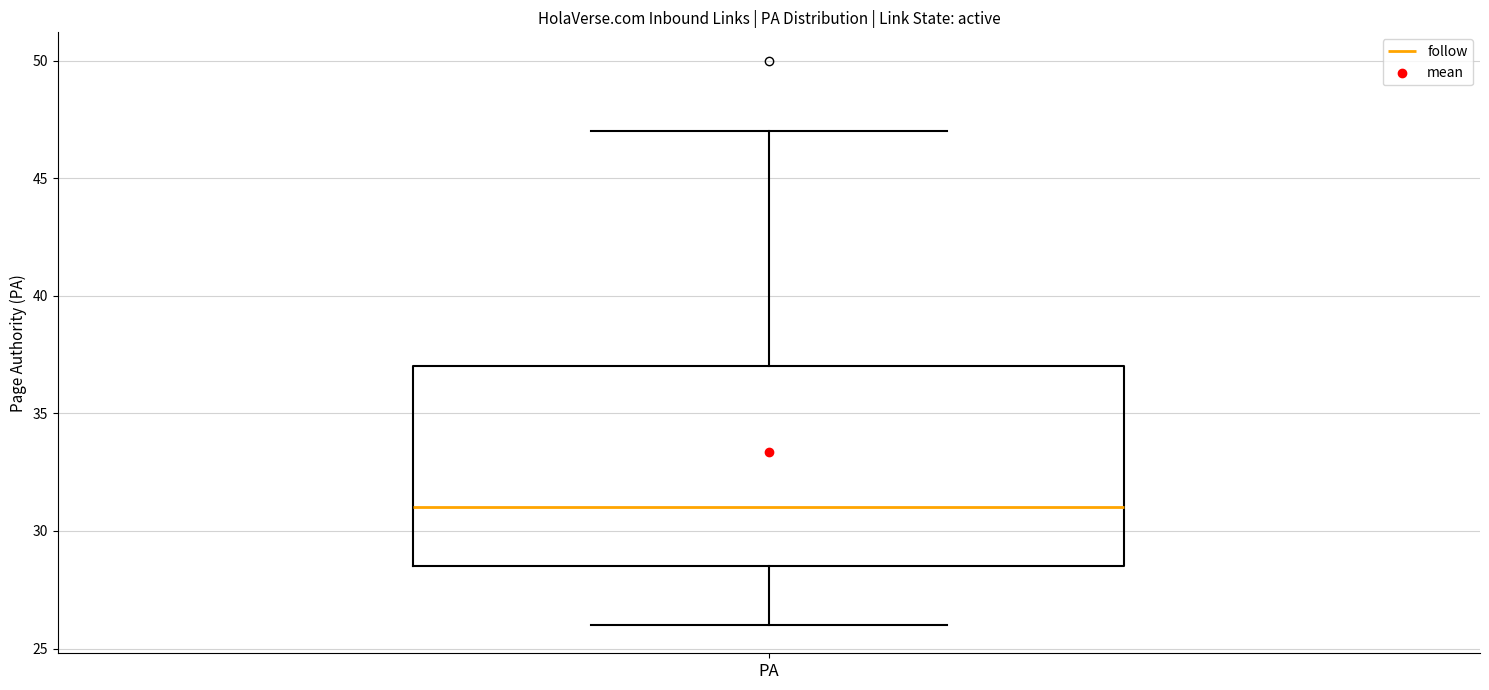

Where does the lower whisker of the box for PA end on the y-axis? The values are not printed on the chart, so give them approximately, as read against the axis.

26.0